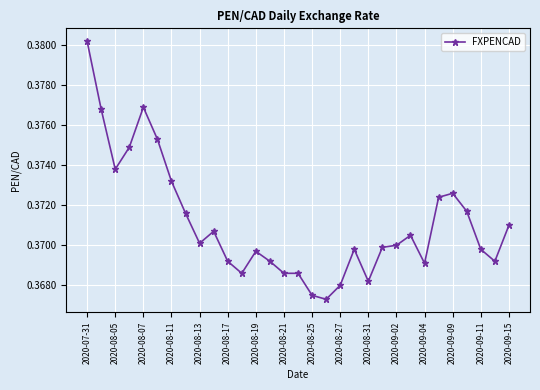

True or false: the data has more than 0 interior local peaks.

True